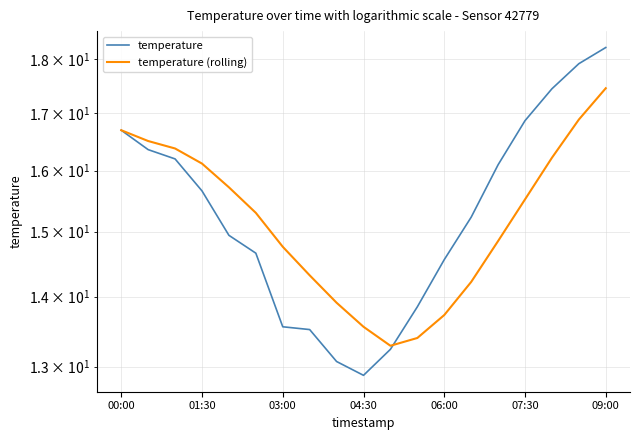

What is the minimum value for temperature (rolling)?

13.3